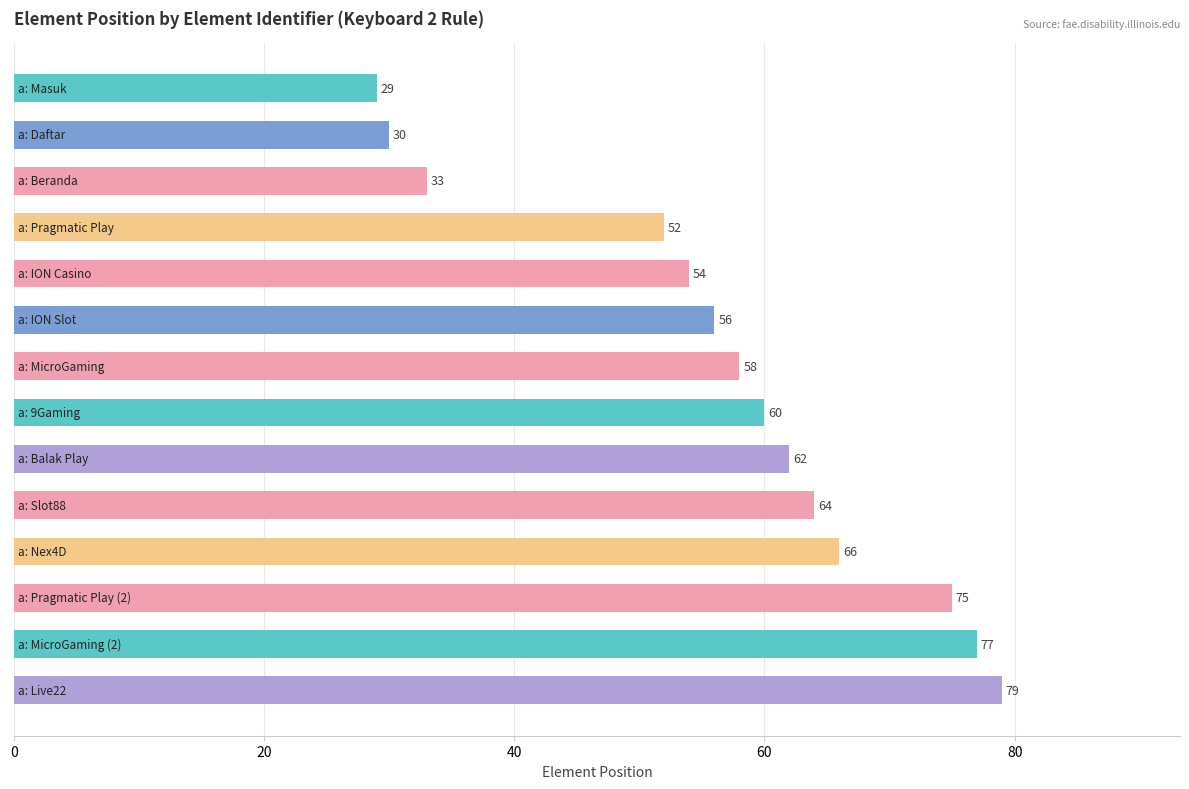

What is the value of the 9th bar from the top?

62